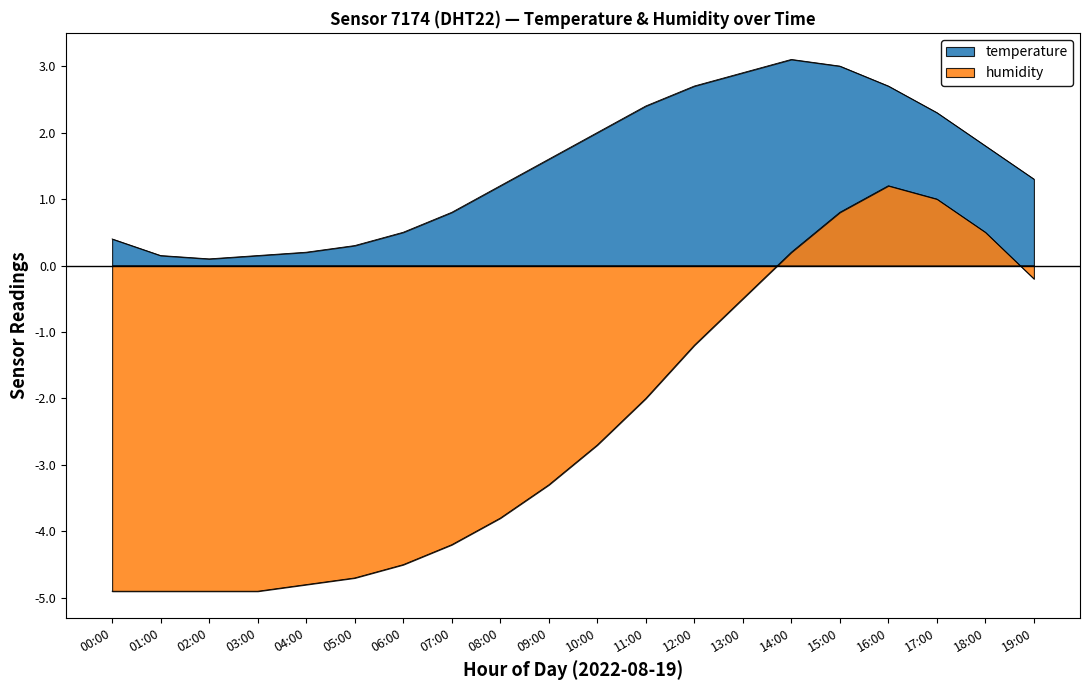

List the series in order of their peak value, lowest first.

humidity, temperature